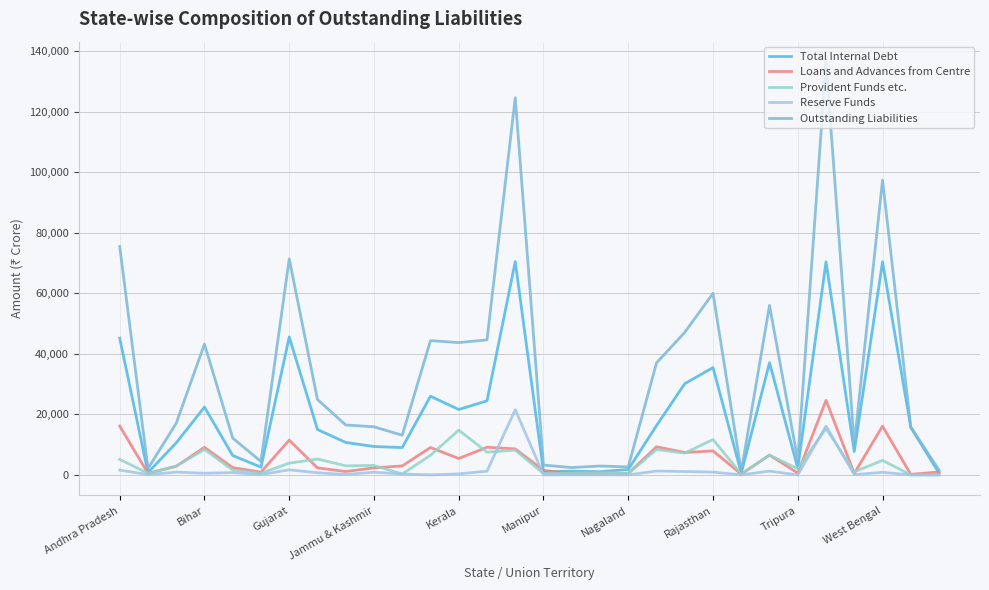

True or false: Outstanding Liabilities and Reserve Funds cross at least once.

False